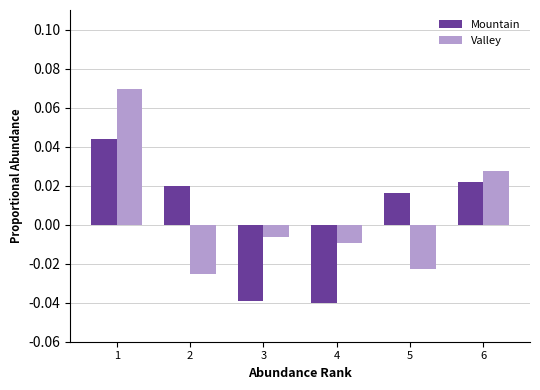

How many distinct data groups are displayed?

2